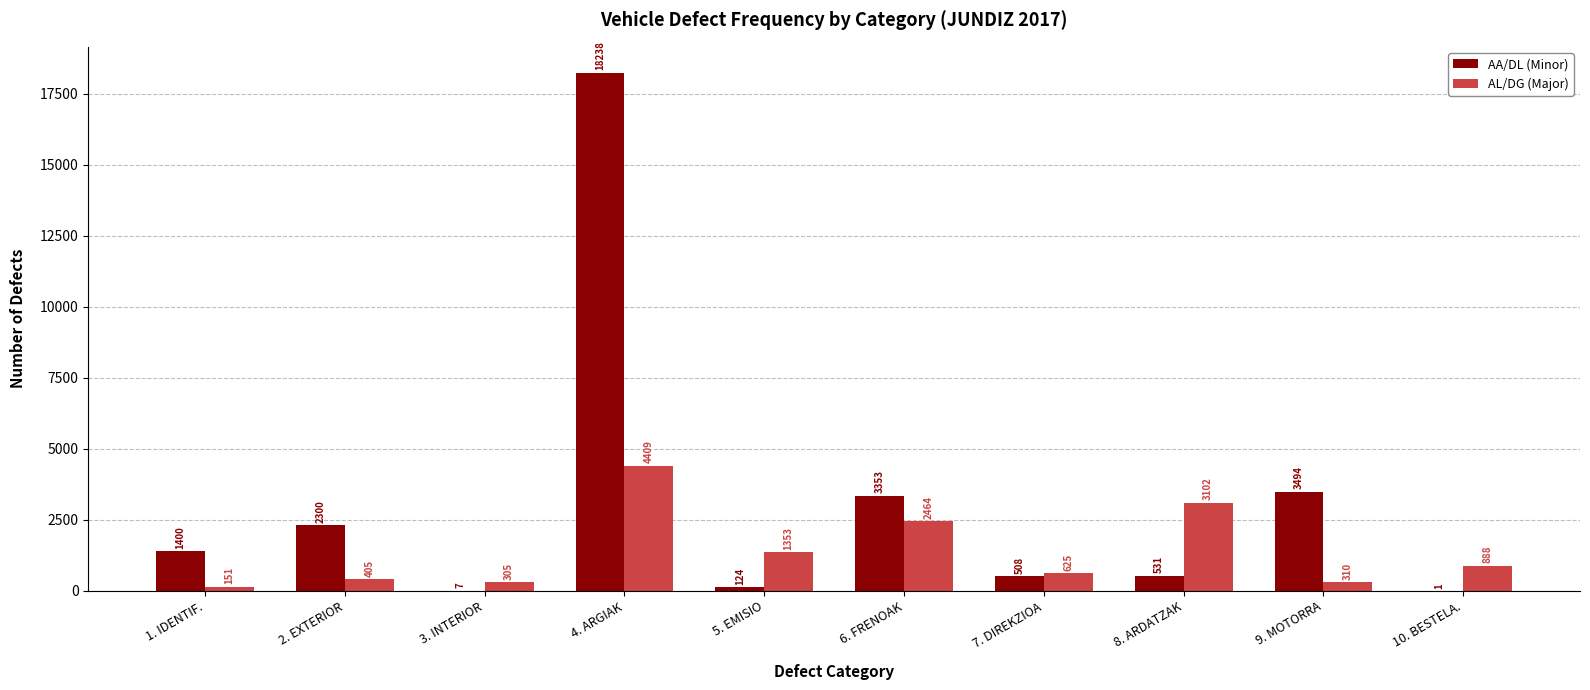

How many groups of bars are there?

10